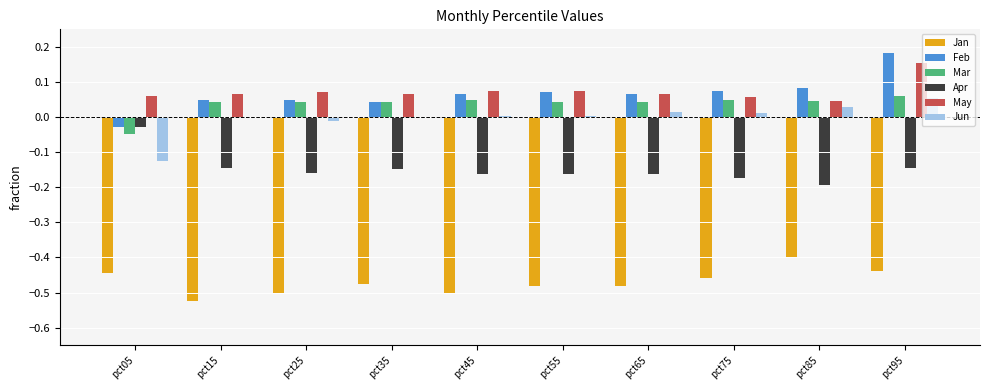

Is it true that Mar equals -0.0 at pct05?

True